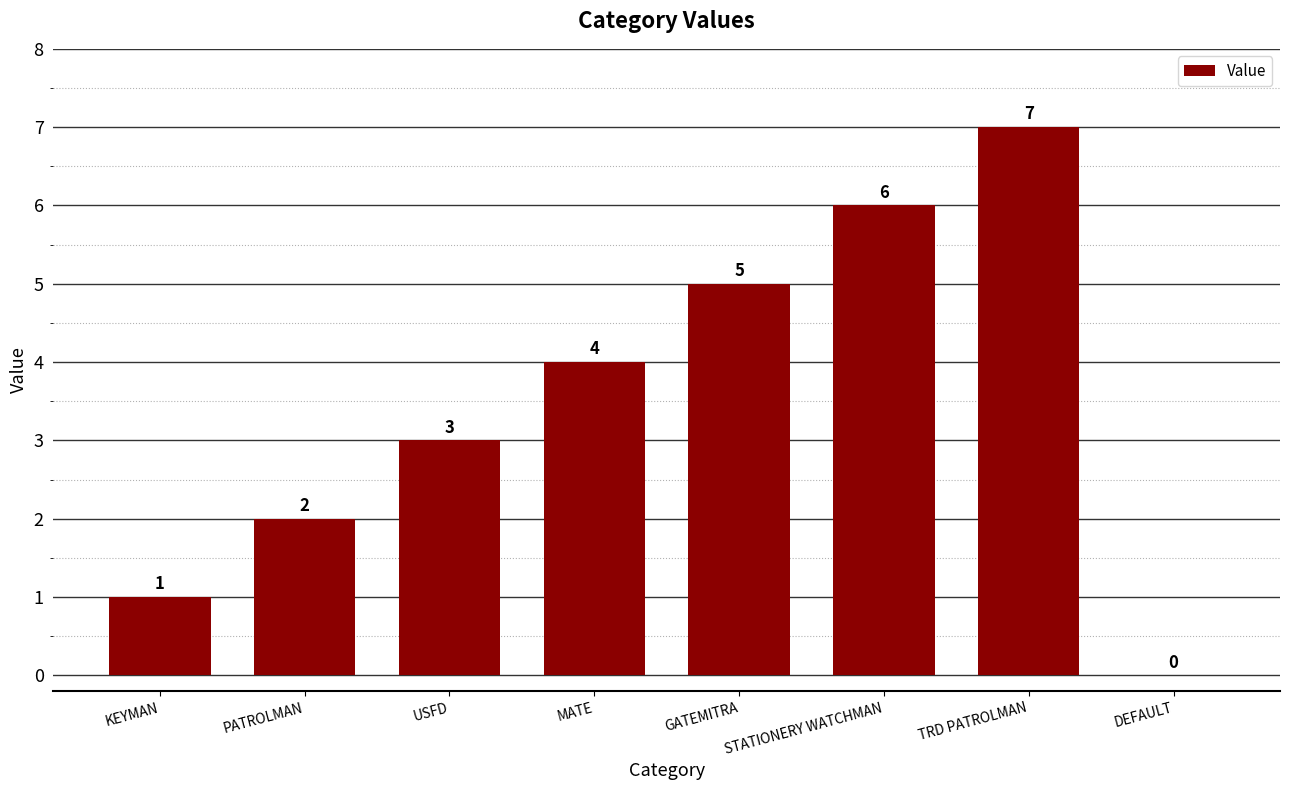

What is the approximate value at MATE?

4